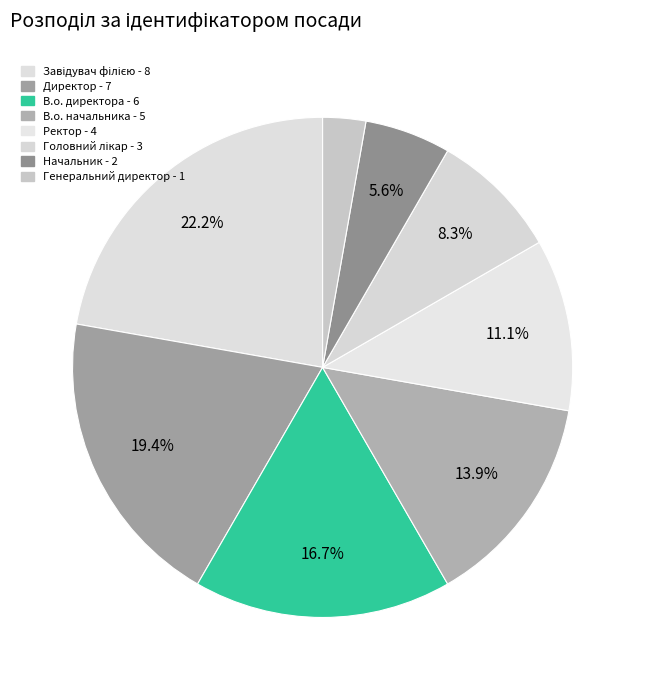

How many segments does this pie chart have?

8